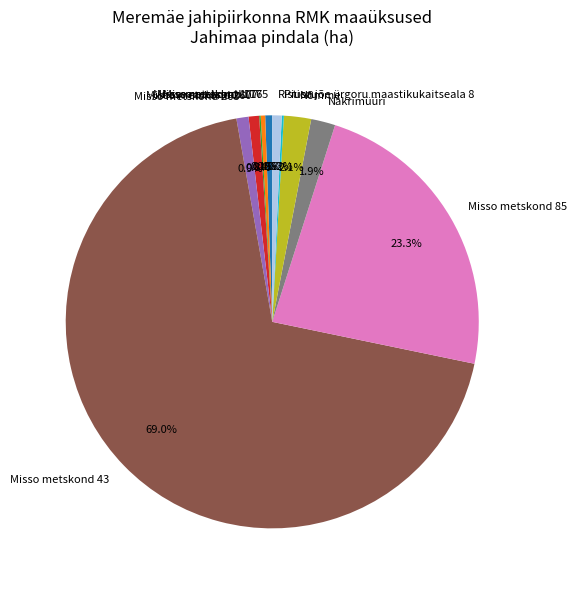

What is the largest slice in the pie chart?

Misso metskond 43